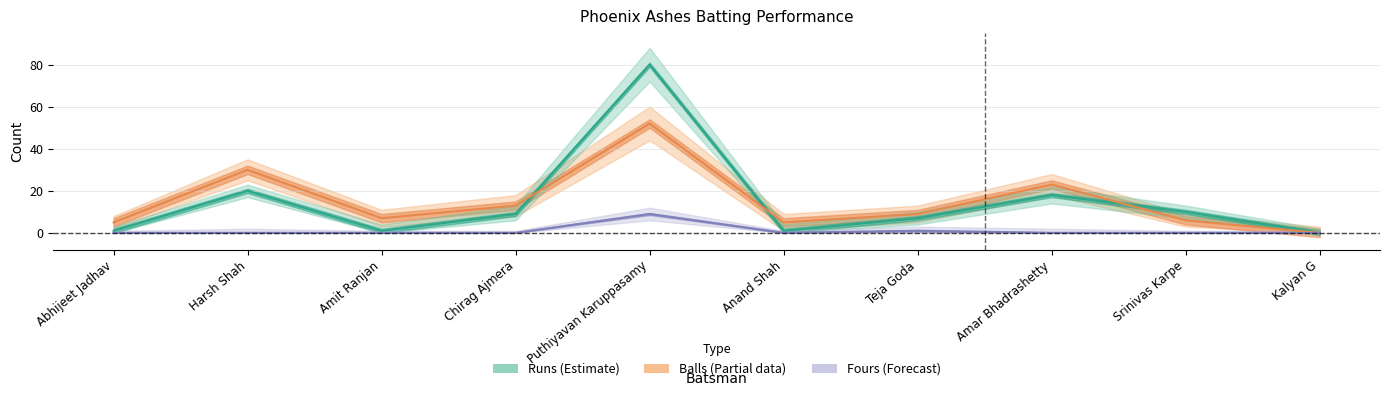

Which series has the largest range (max minus min)?

Runs (Estimate)